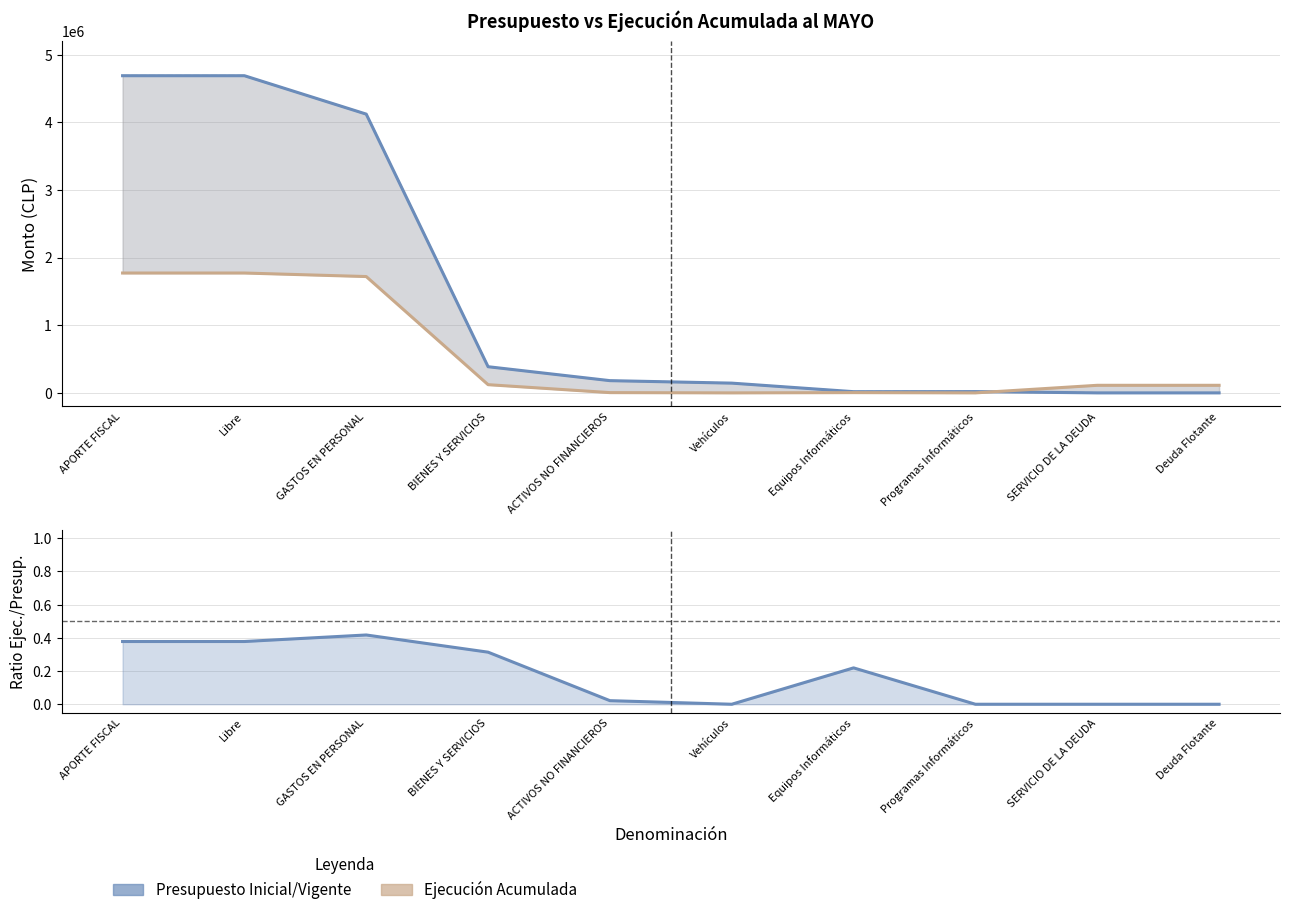

Reading left to right, list all the values displayed in this chart.

Presupuesto Inicial: 4689910.0	4689910.0	4122038.0	386940.0	180932.0	144200.0	17814.0	18918.0	0.0	0.0
Presupuesto Vigente: 4689910.0	4689910.0	4122038.0	386940.0	180932.0	144200.0	17814.0	18918.0	0.0	0.0
Ejecución Acumulada al MAYO: 1772301.0	1772301.0	1720105.0	121381.0	3903.0	0.0	3903.0	0.0	112026.0	112026.0
Ratio Ejecución/Presupuesto: 0.4	0.4	0.4	0.3	0.0	0.0	0.2	0.0	0.0	0.0